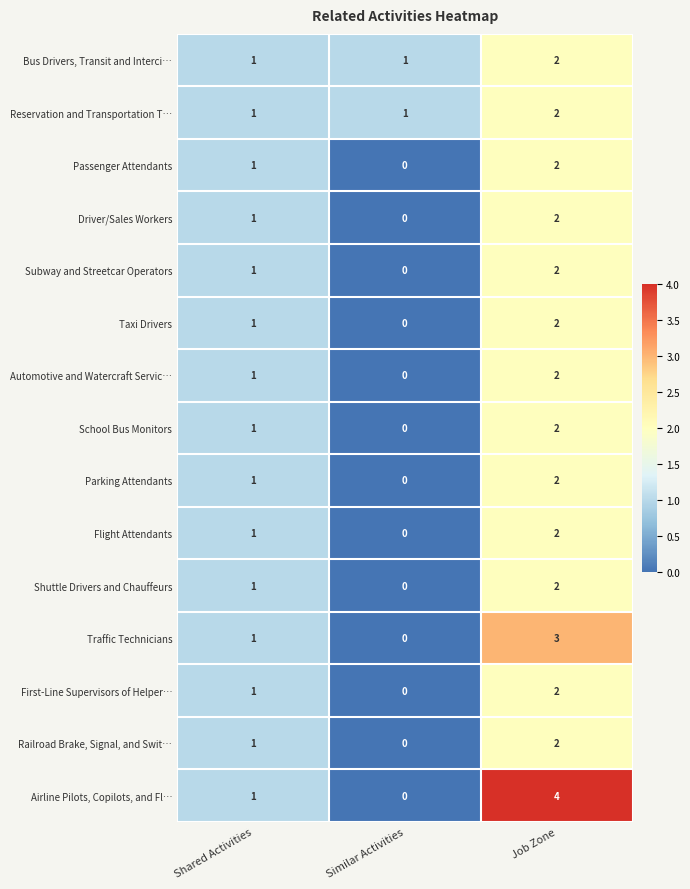

What is the difference between the maximum and minimum values in the Traffic Technicians series?

3